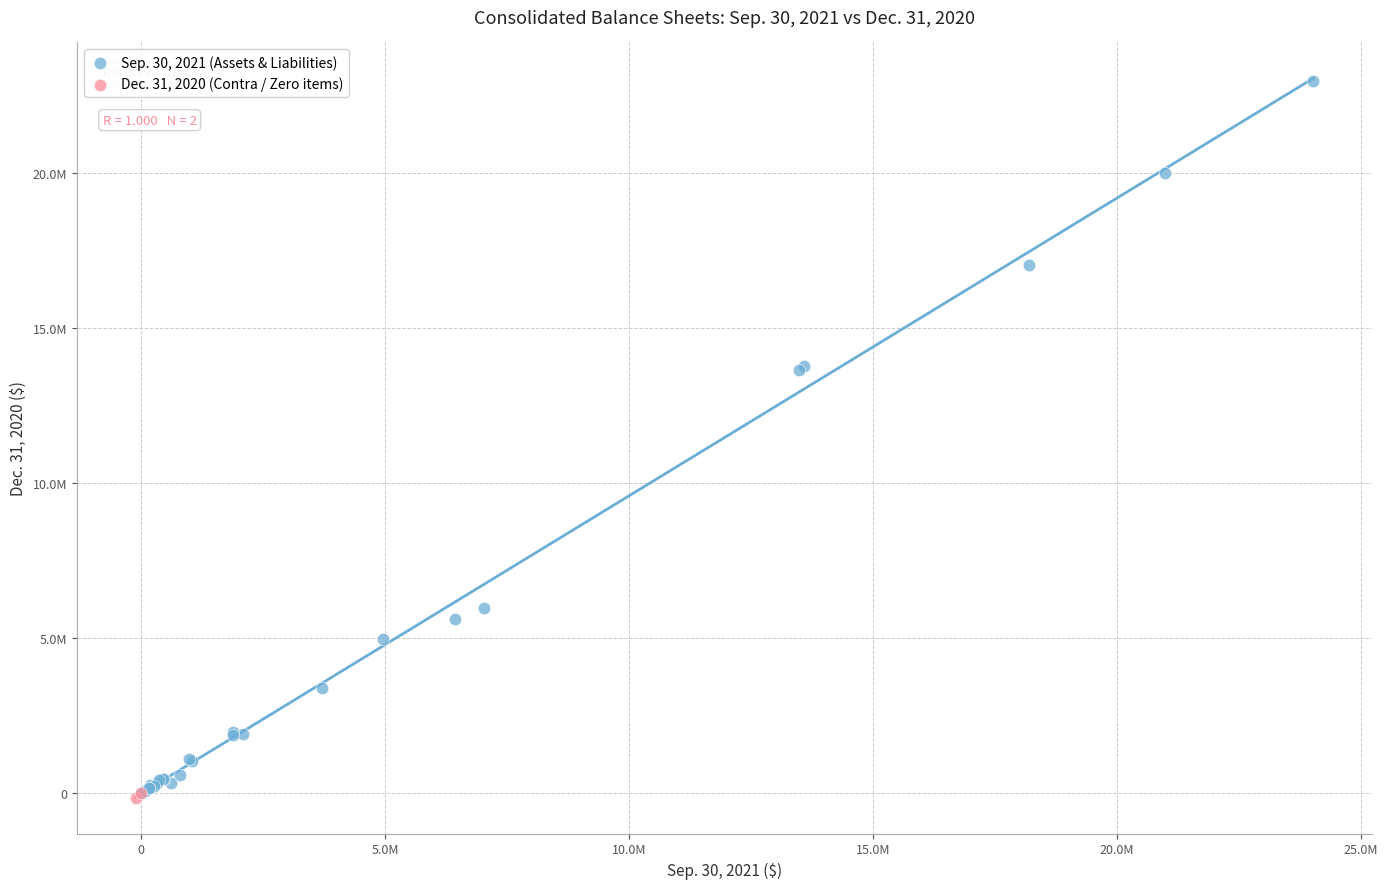

Which series contains the highest Y value?

Sep. 30, 2021 (Assets & Liabilities)